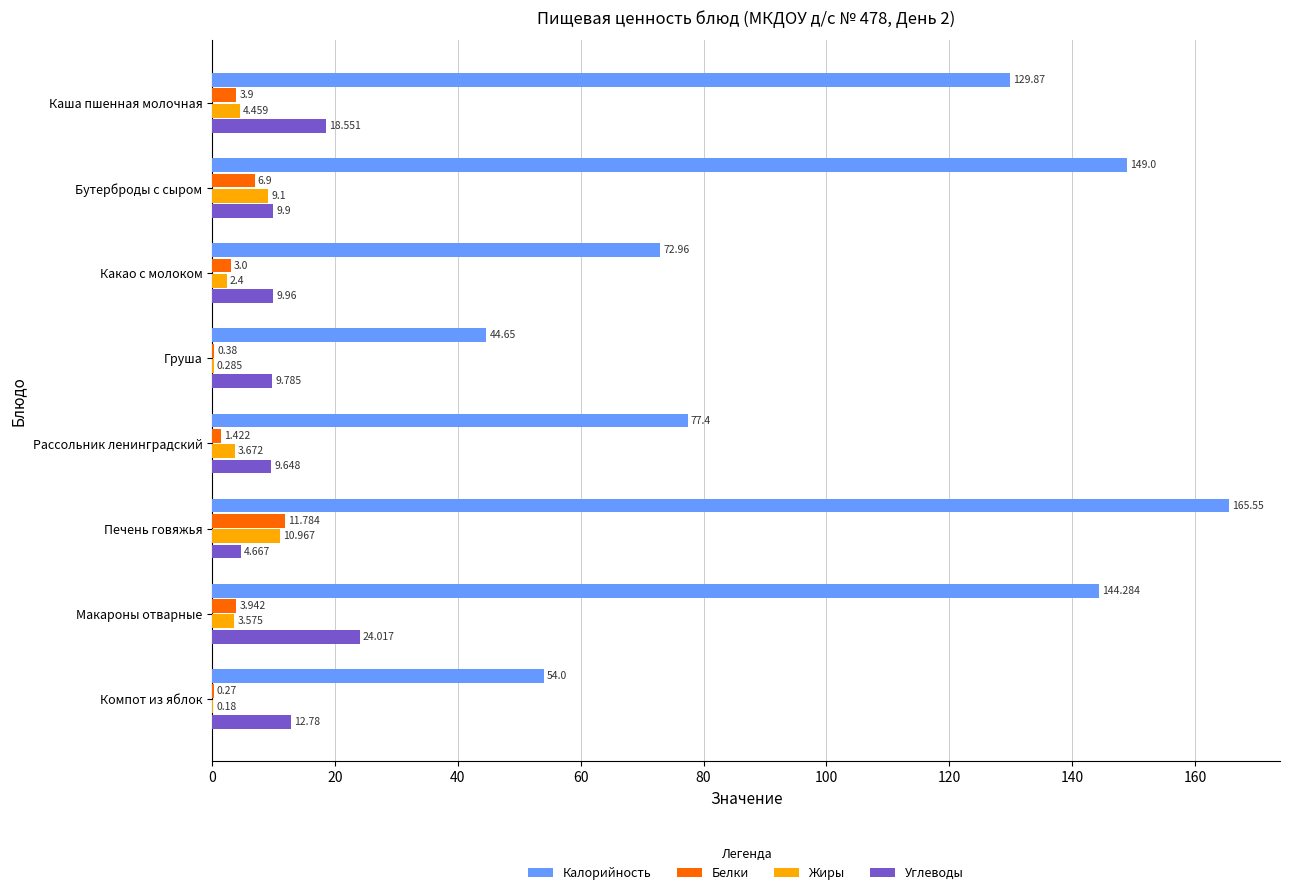

At which label is Углеводы closest to 14?

Компот из яблок